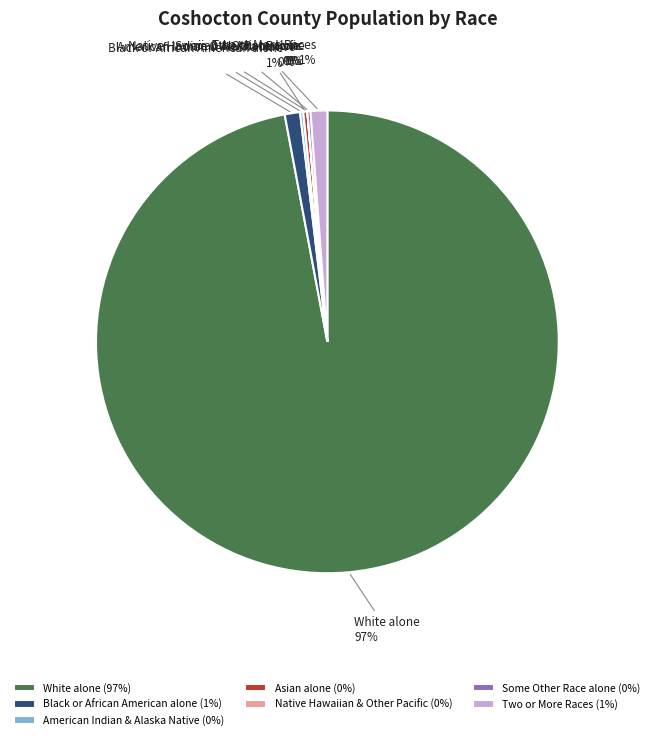

To the nearest percent, what is the average slice percentage?

14%